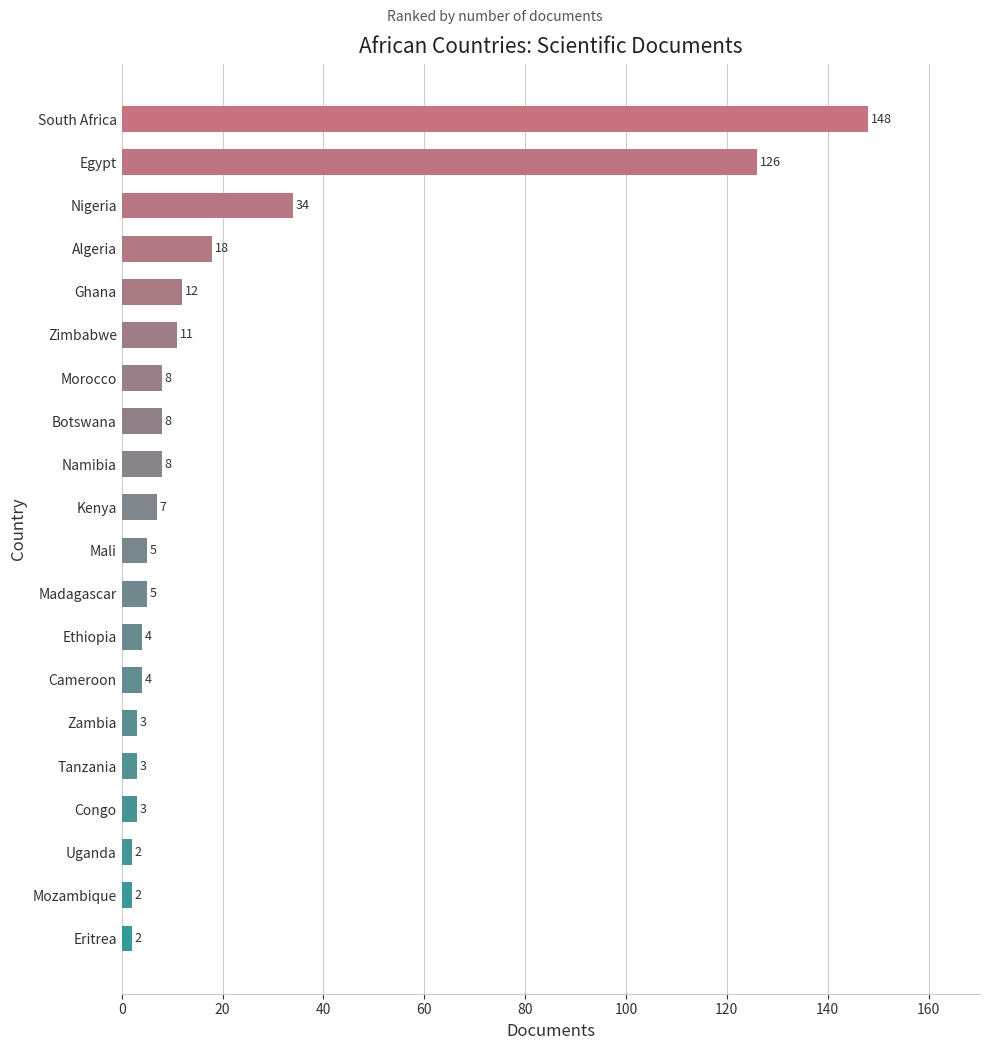

What is the change in value from Kenya to Nigeria?

+27